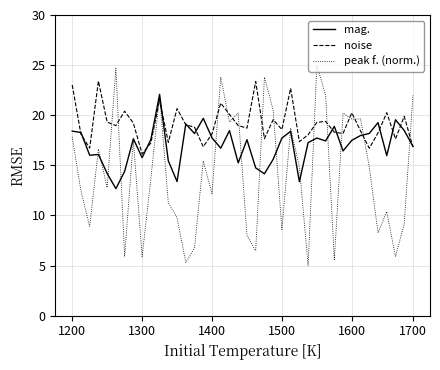

What is the sum of all noise values?

764.5